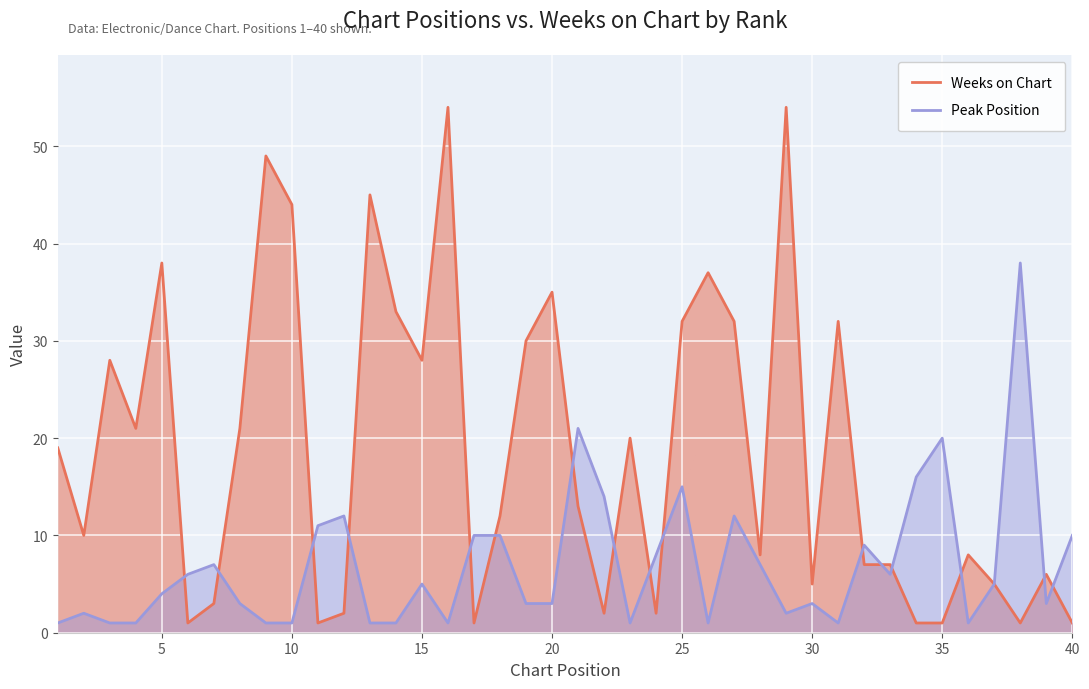

How many distinct data groups are displayed?

2